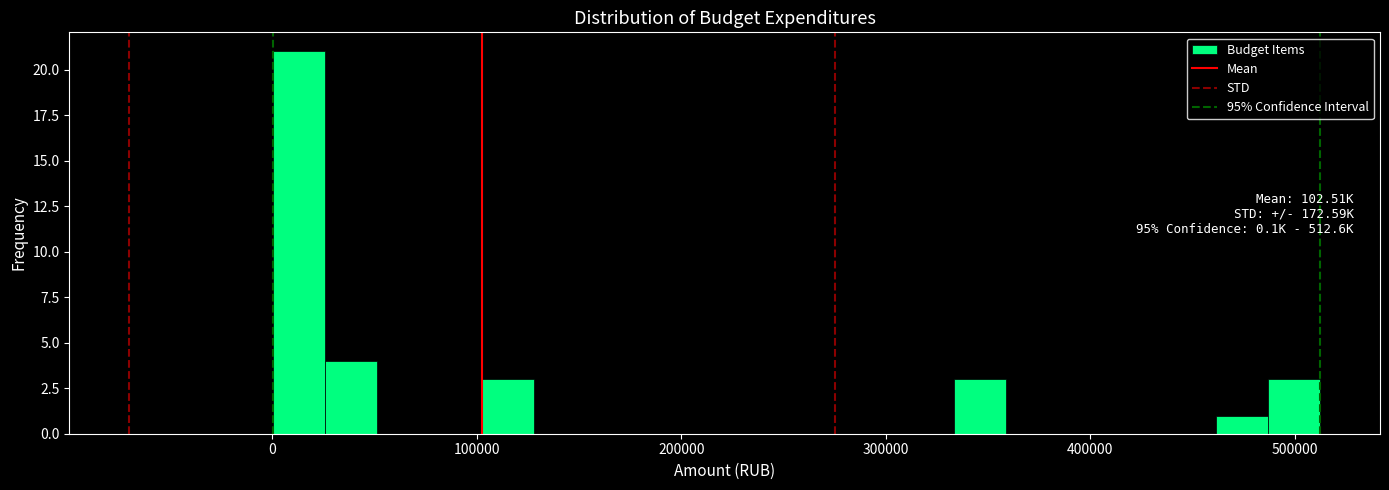

Read against the x-axis, roughly where is the centre of the tallest bar?

10000